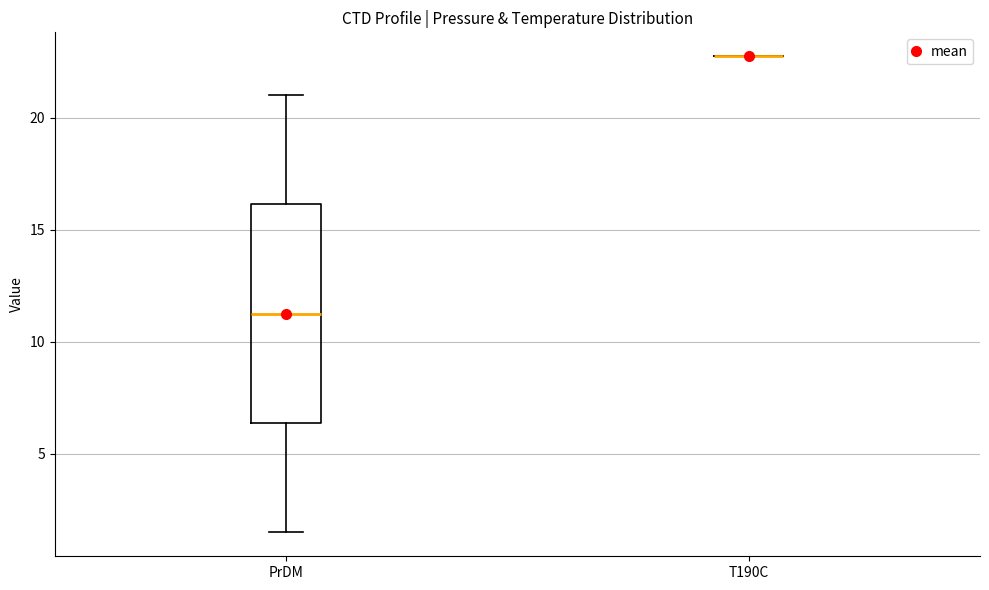

Comparing the boxes themselves (not the whiskers), which one is the tallest?

PrDM